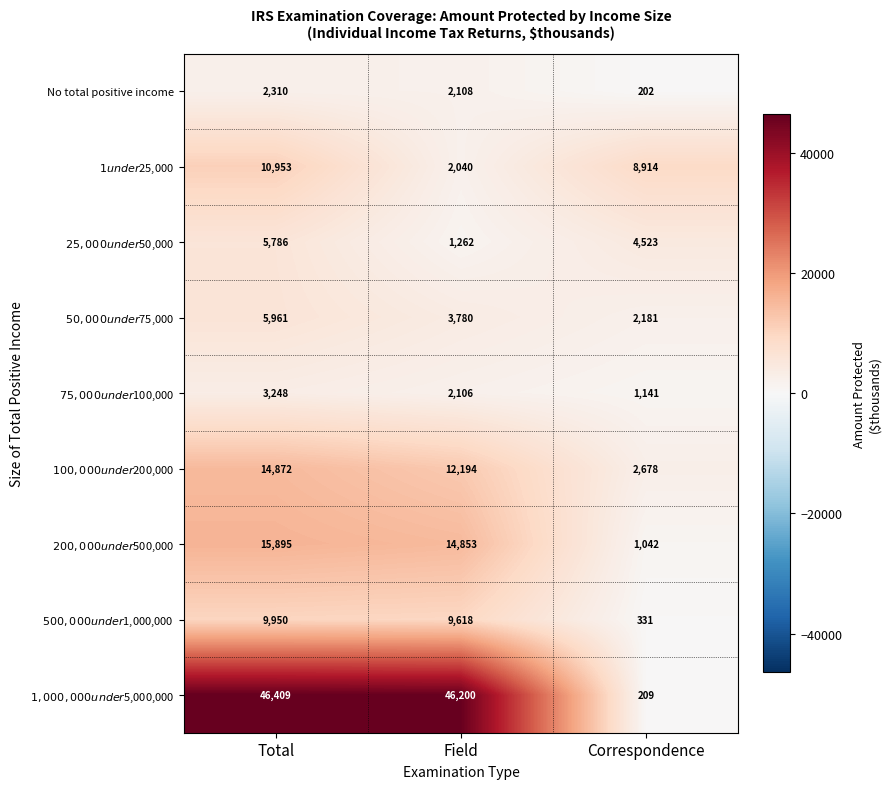

At which category is the sum across all series the highest?

Total